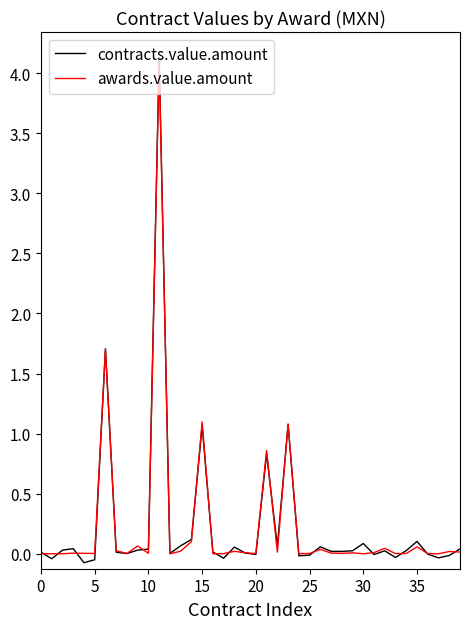

At how many categories does at least one series exceed 3?

1